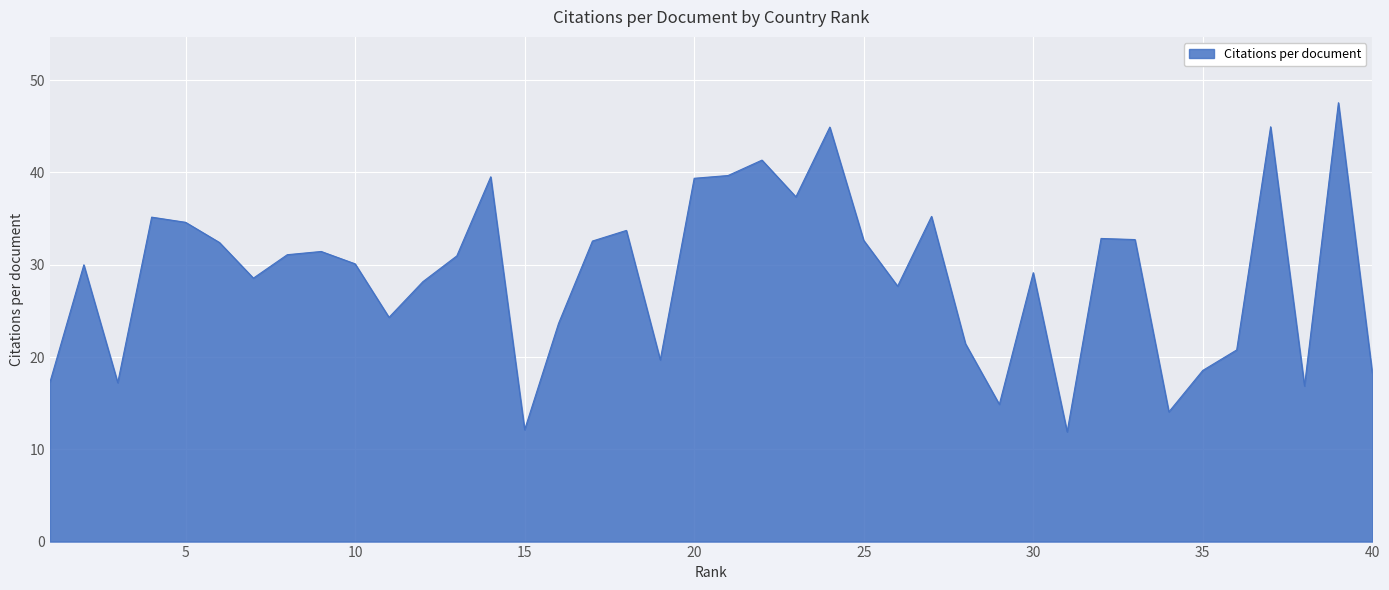

What is the maximum value shown in the chart?

47.6